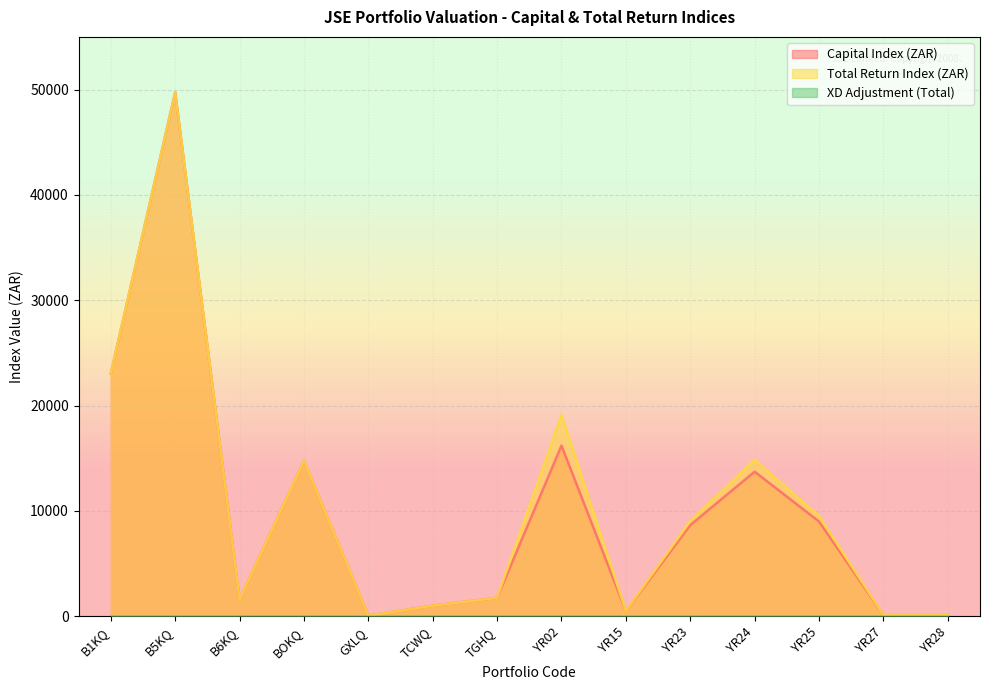

At which category does the chart reach its minimum across all series?

GXLQ